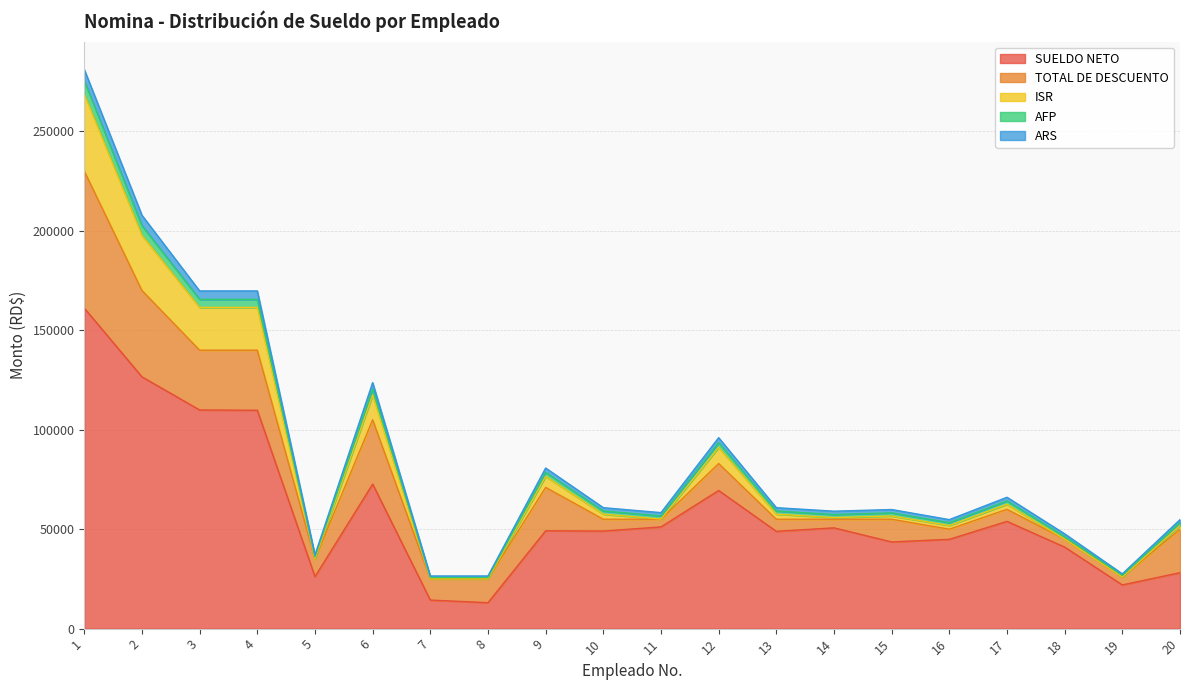

The ISR series shows 90842.5 at 11. True or false?

False